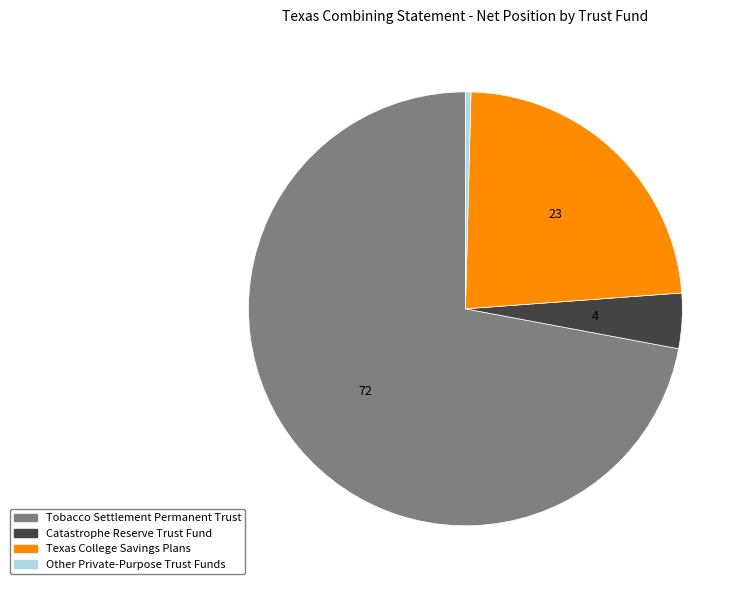

Rank the categories by value from lowest to highest.

Other Private-Purpose Trust Funds, Catastrophe Reserve Trust Fund, Texas College Savings Plans, Tobacco Settlement Permanent Trust